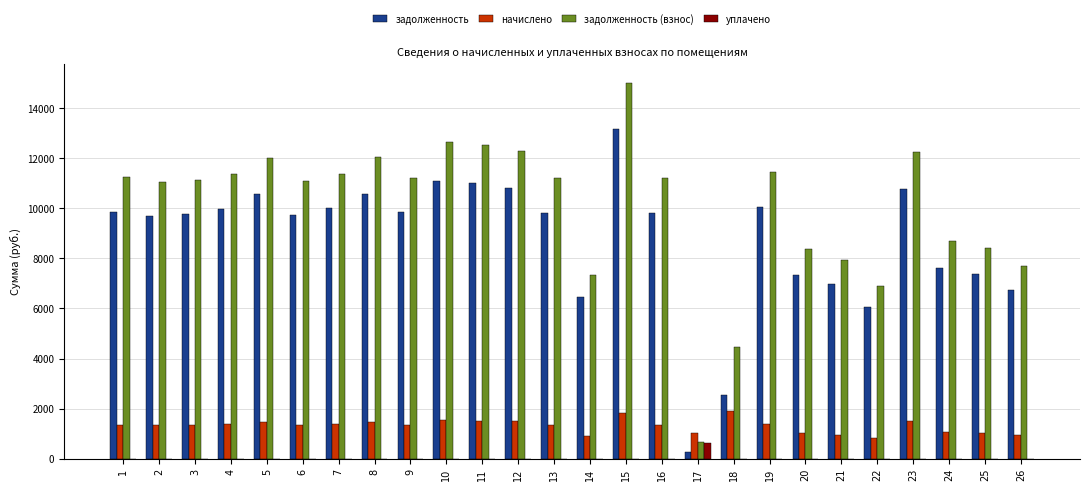

What is the sum of all задолженность (взнос) values?

261534.9